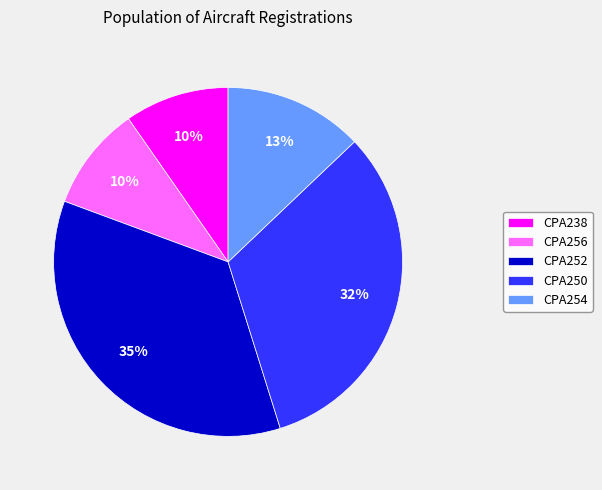

Does CPA254 represent more than half of the total?

No